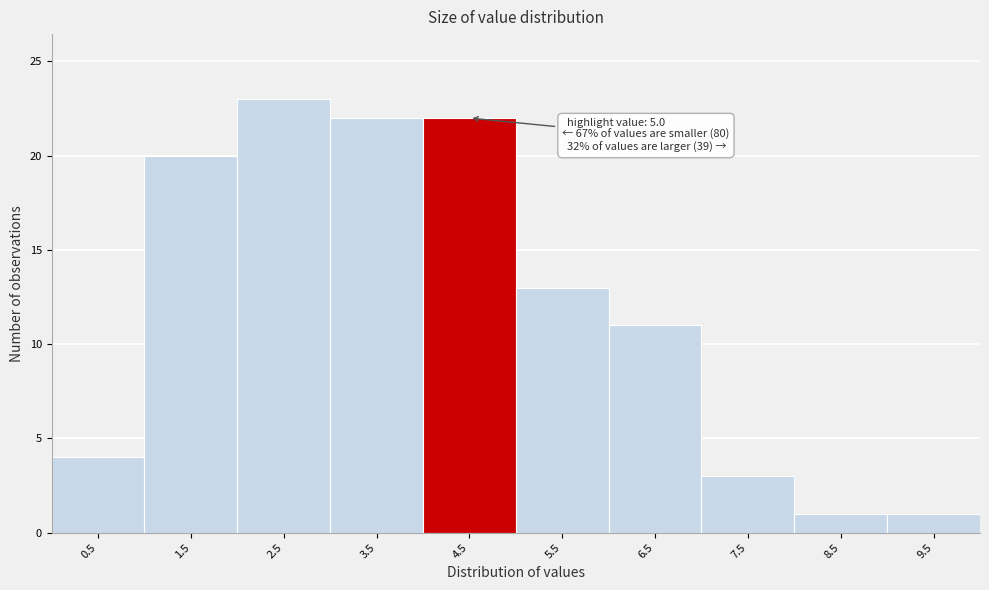

Reading left to right, what are all the values shown in this chart?

4	20	23	22	22	13	11	3	1	1